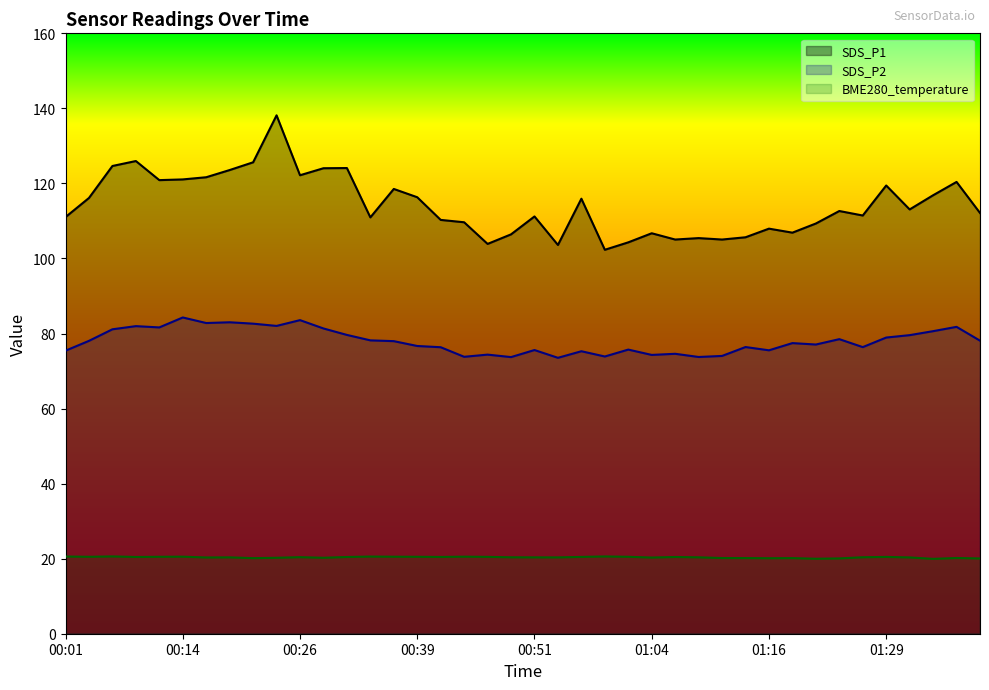

Which category has the highest value across all series?

00:24